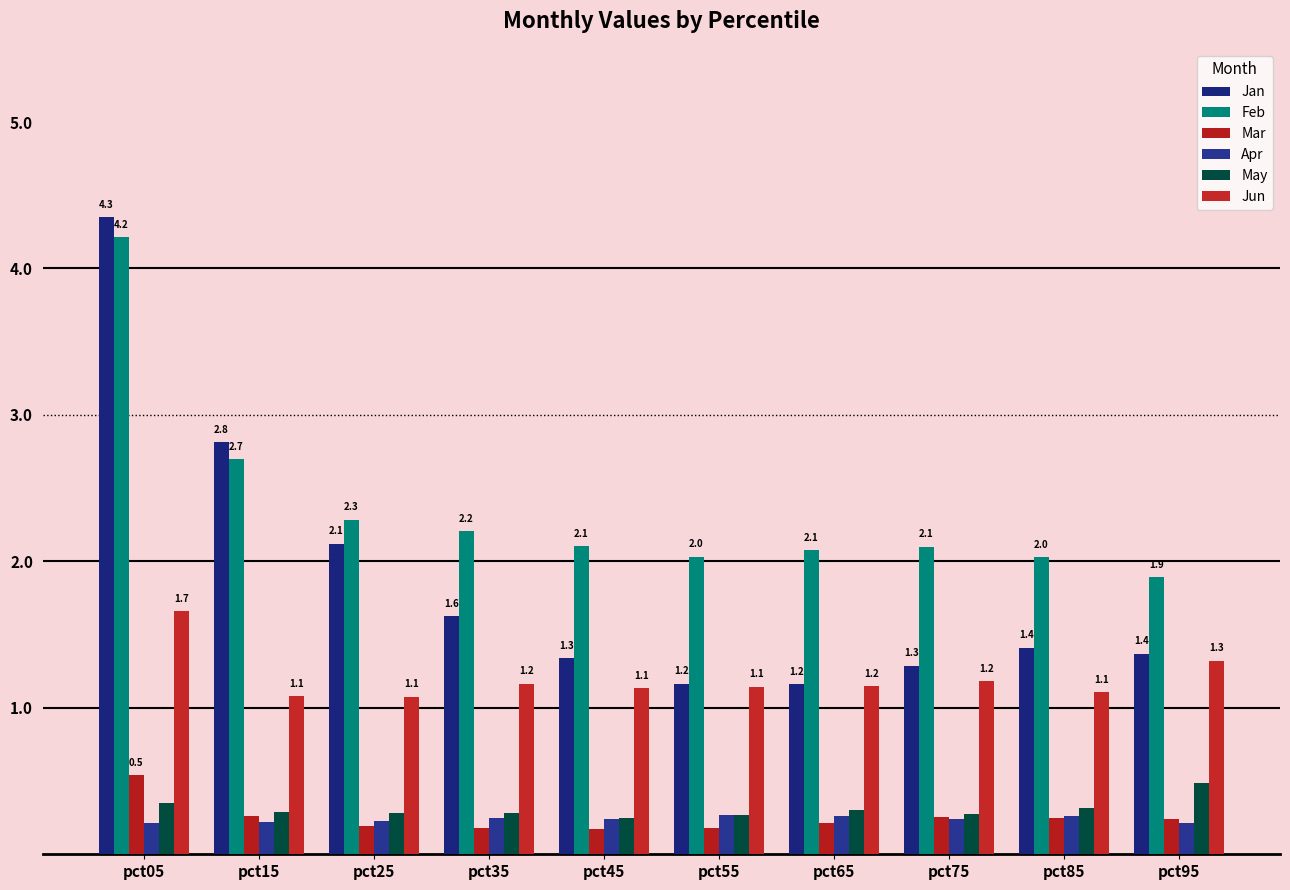

List the series in order of their peak value, lowest first.

Apr, May, Mar, Jun, Feb, Jan